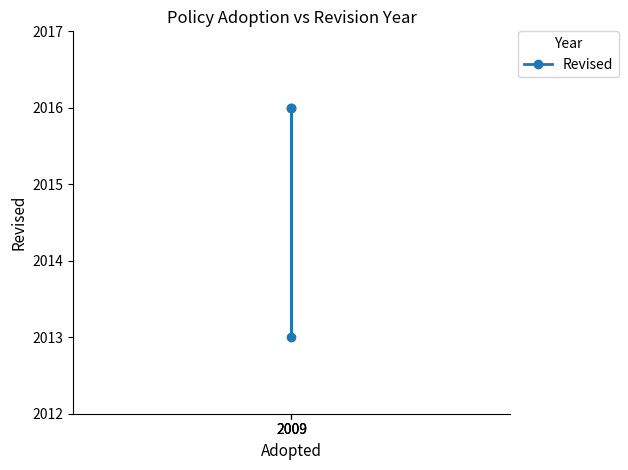

What is the change in value from 2009 to 2009?

+3